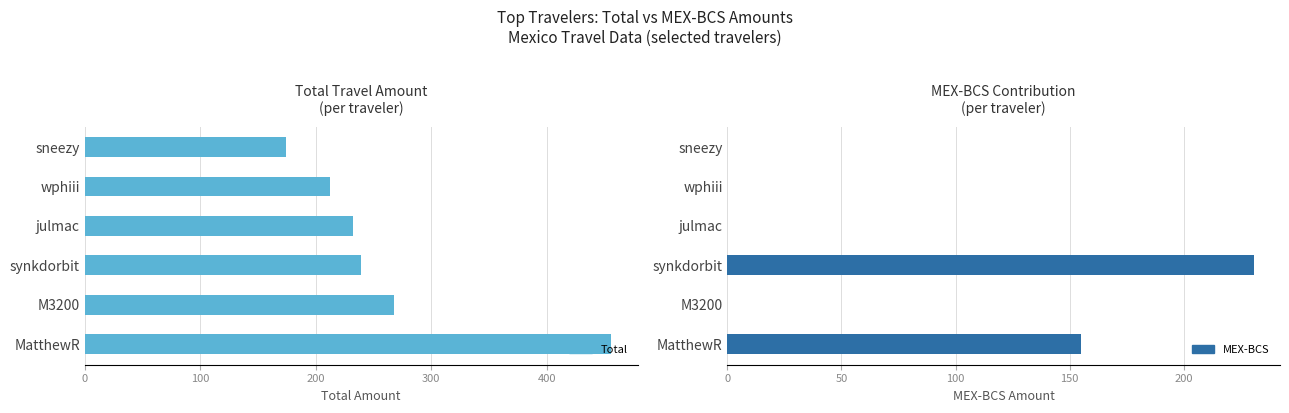

What is the value of the MEX-BCS bar at the 1st from the left?

155.2